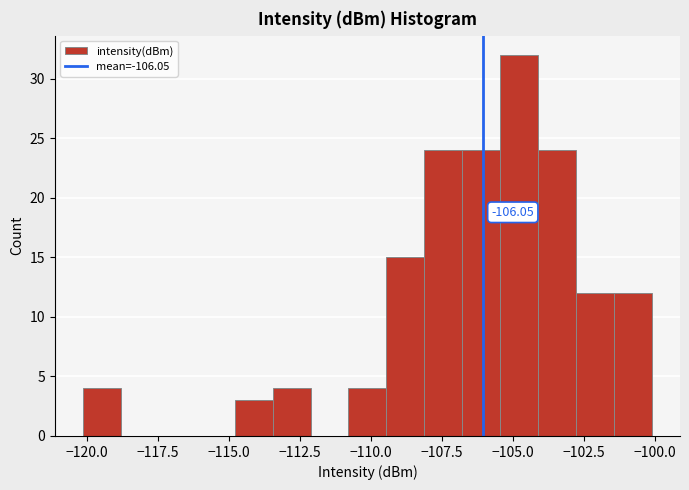

Around what value on the x-axis is the tallest bar? Give the approximate position of its centre, as read against the axis.

-105.0